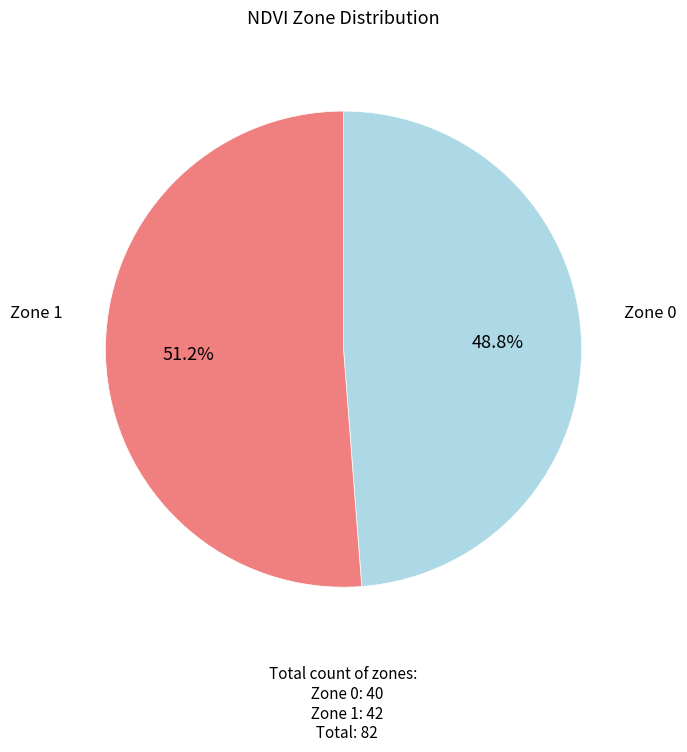

Is there a majority slice in this chart?

Yes